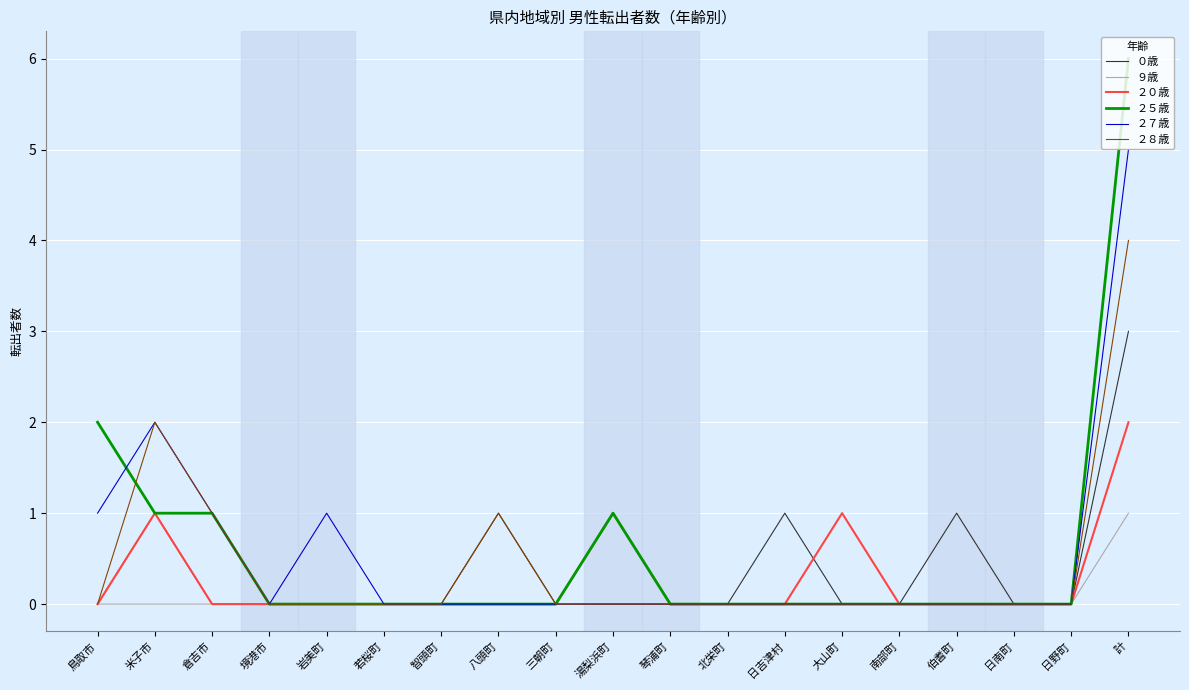

At which category does the chart reach its peak across all series?

計